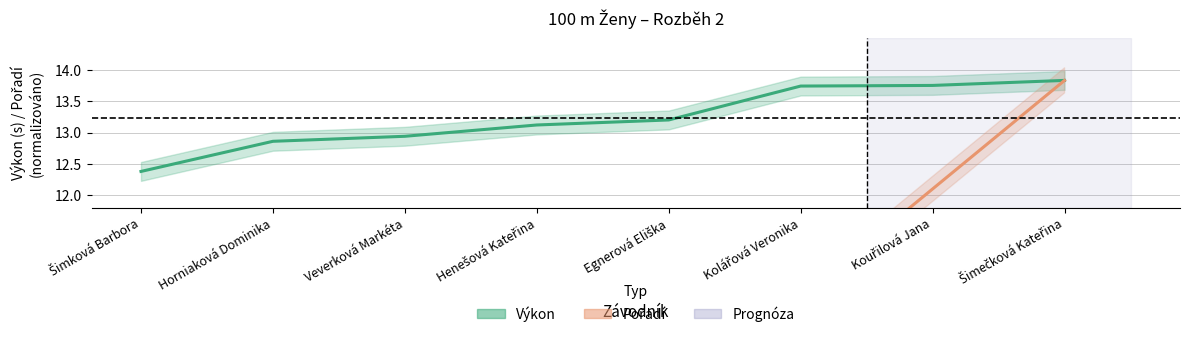

Does the chart have visible grid lines?

Yes